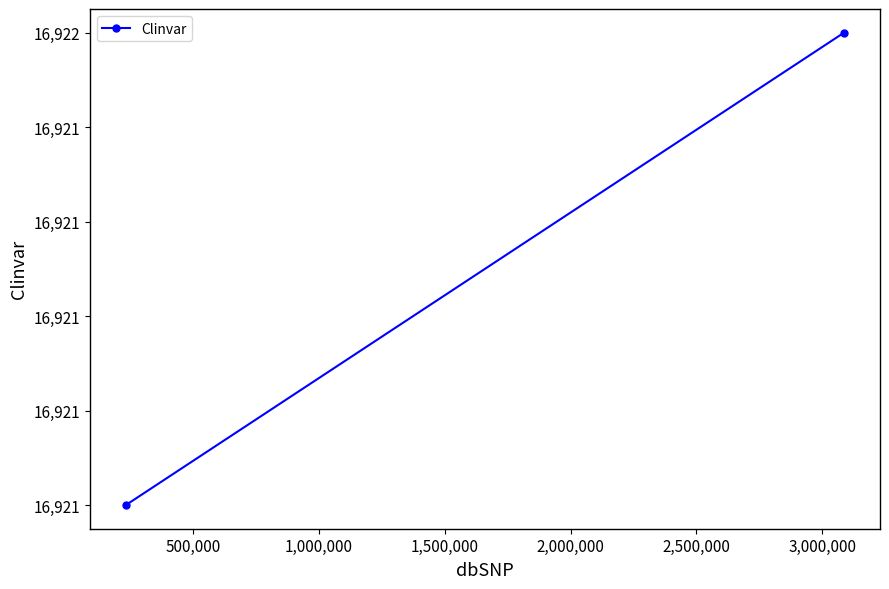

Approximately how many times larger is the value at 0 compared to 500,000?

1.0